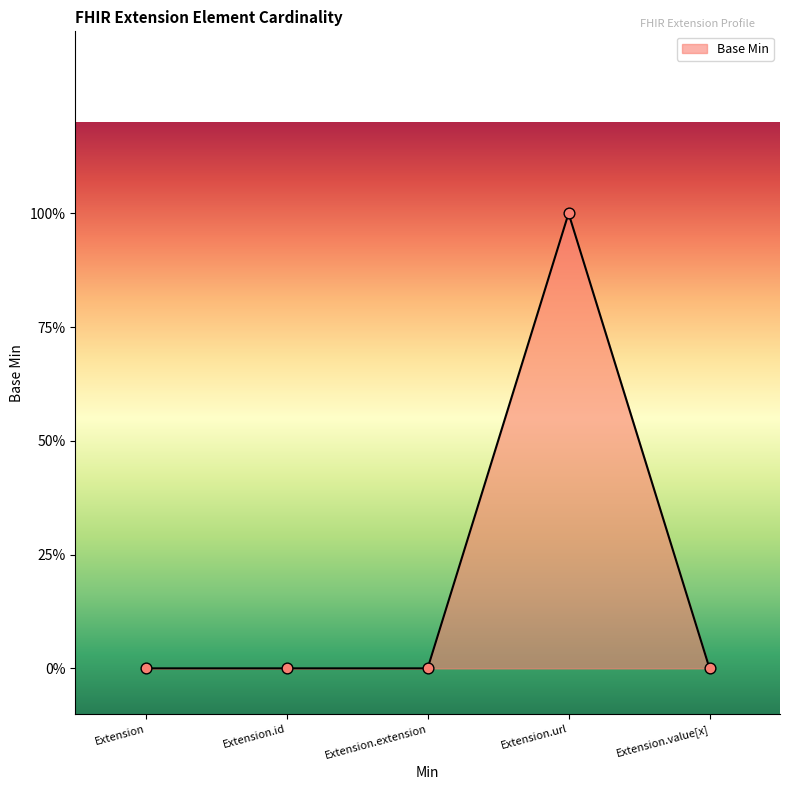

What is the change in value from Extension.url to Extension.value[x]?

-1